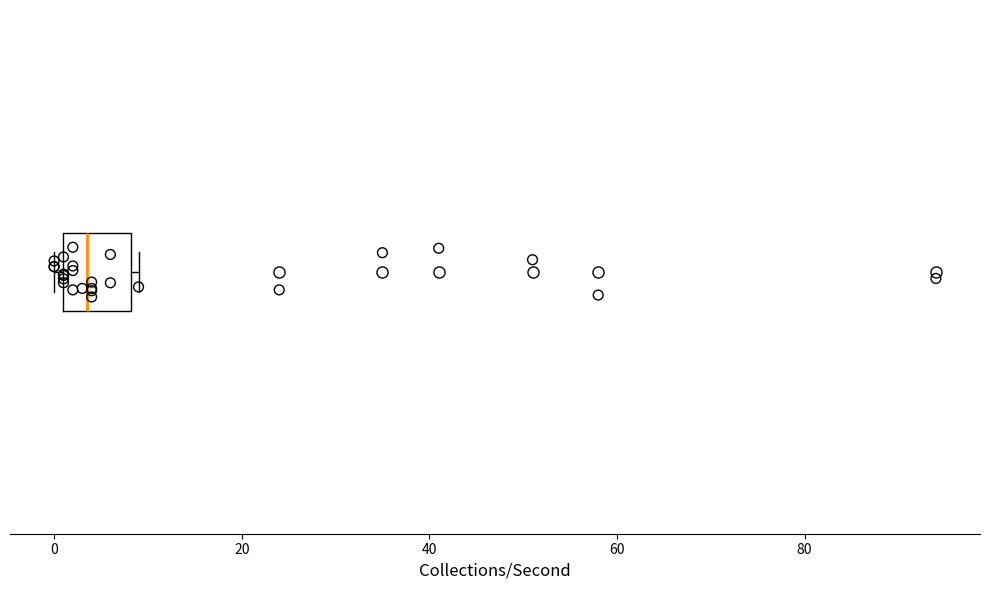

Transcribe this box plot: give where the median line is, the range the box spans, and where the two whiskers end, as read against the x-axis. The values are not printed on the chart, so give them approximately, as read against the axis.

median 4, box 2 to 8, whiskers 0 to 10